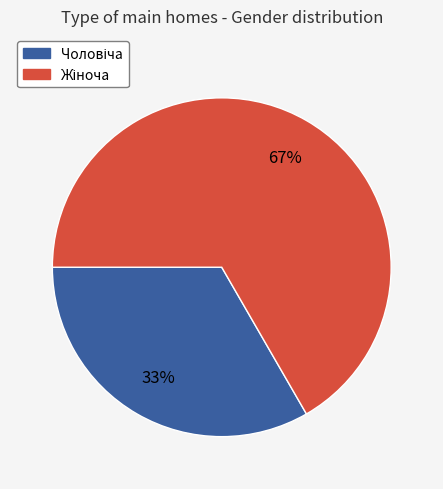

To the nearest percent, what is the average slice percentage?

50%